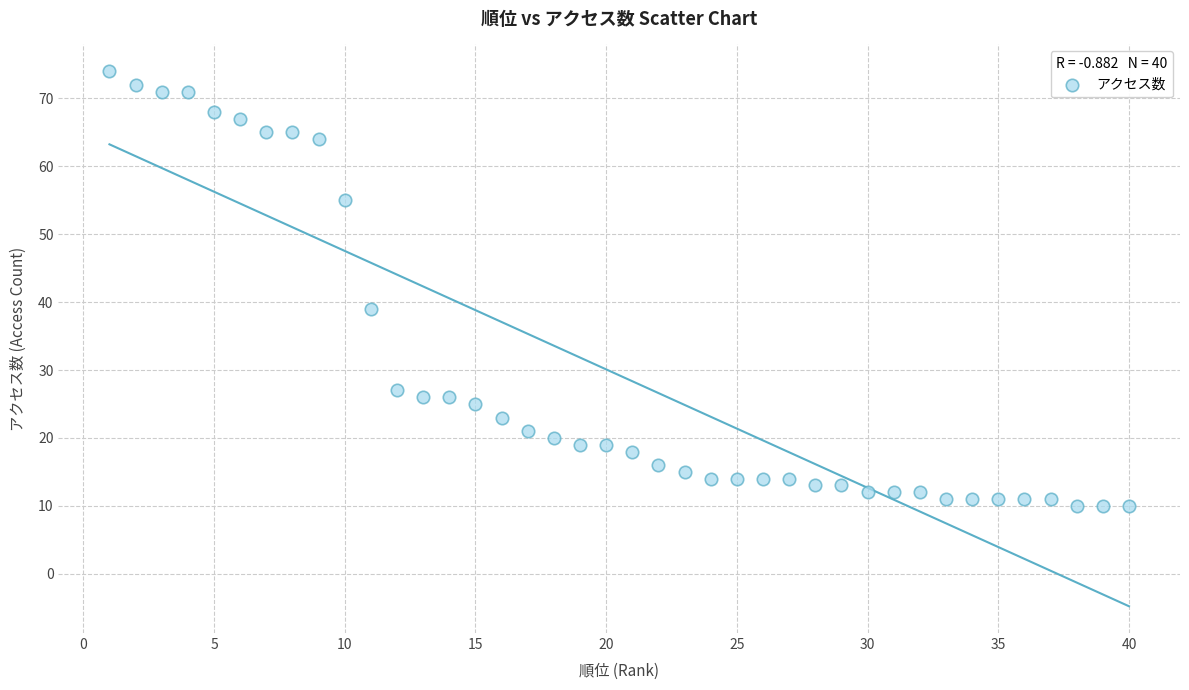

What Y value in the scatter plot is closest to 42?

39